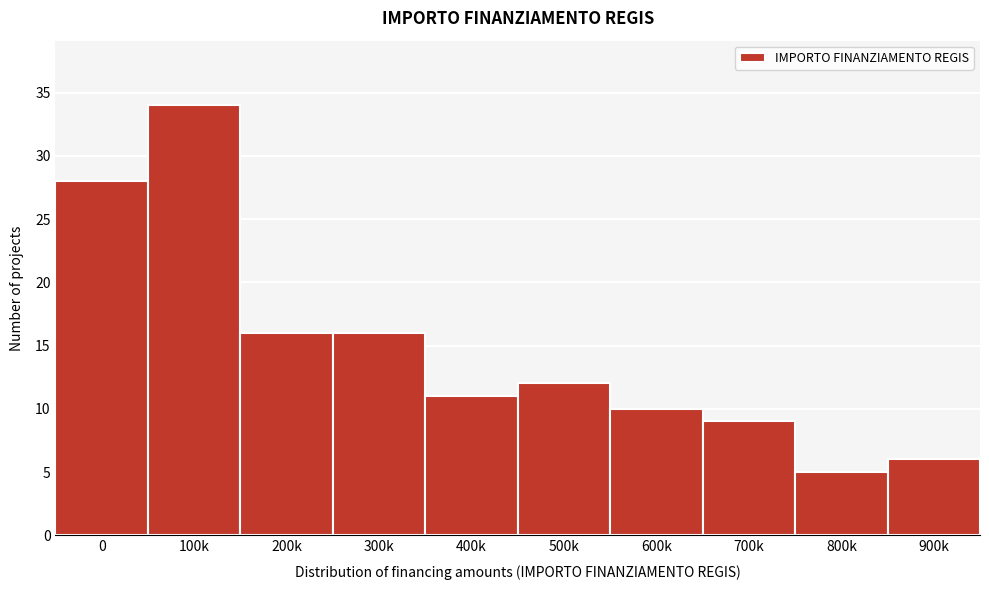

Reading left to right, transcribe all the data shown in this chart.

0=28	100k=34	200k=16	300k=16	400k=11	500k=12	600k=10	700k=9	800k=5	900k=6